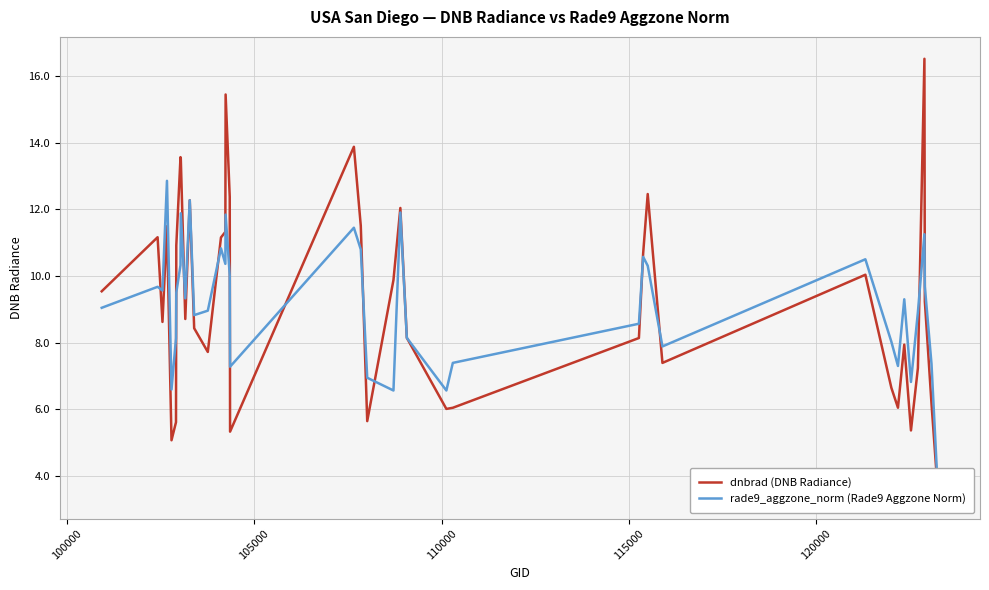

Reading left to right, what are all the values shown in this chart?

dnbrad (DNB Radiance): 9.5	11.2	8.6	11.5	5.1	5.6	10.9	13.6	13.5	8.7	12.3	8.4	7.7	11.2	11.3	15.4	12.4	5.3	13.9	11.5	5.6	9.9	12.0	8.1	6.0	6.0	8.1	10.7	12.5	7.4	10.0	6.6	6.0	7.9	5.4	7.2	16.5	9.2	6.2	3.4
rade9_aggzone_norm (Rade9 Aggzone Norm): 9.0	9.7	9.6	12.9	6.6	8.1	9.5	10.3	11.9	9.3	12.3	8.8	9.0	10.8	10.4	11.8	10.0	7.3	11.4	10.8	6.9	6.6	11.9	8.1	6.6	7.4	8.6	10.6	10.3	7.9	10.5	8.0	7.3	9.3	6.8	8.9	11.2	9.7	7.4	3.4